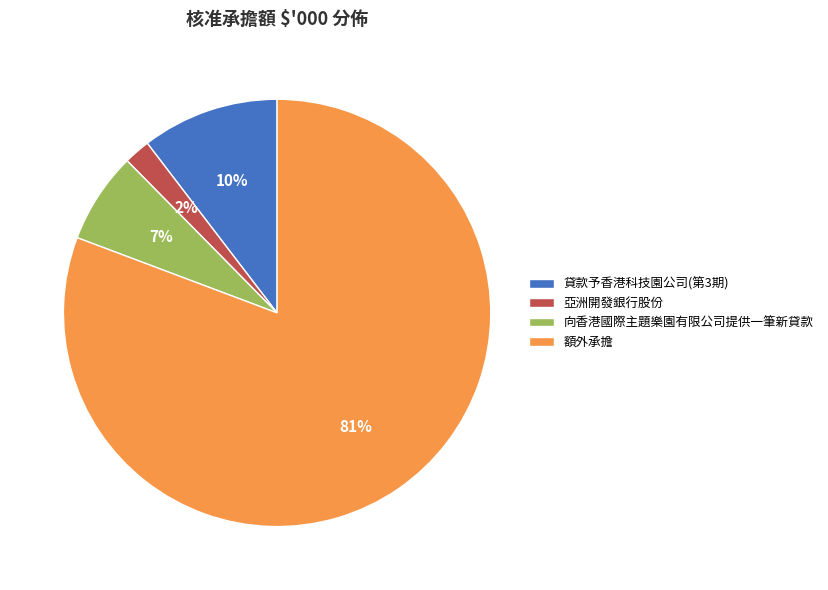

Does any single category account for the majority?

Yes